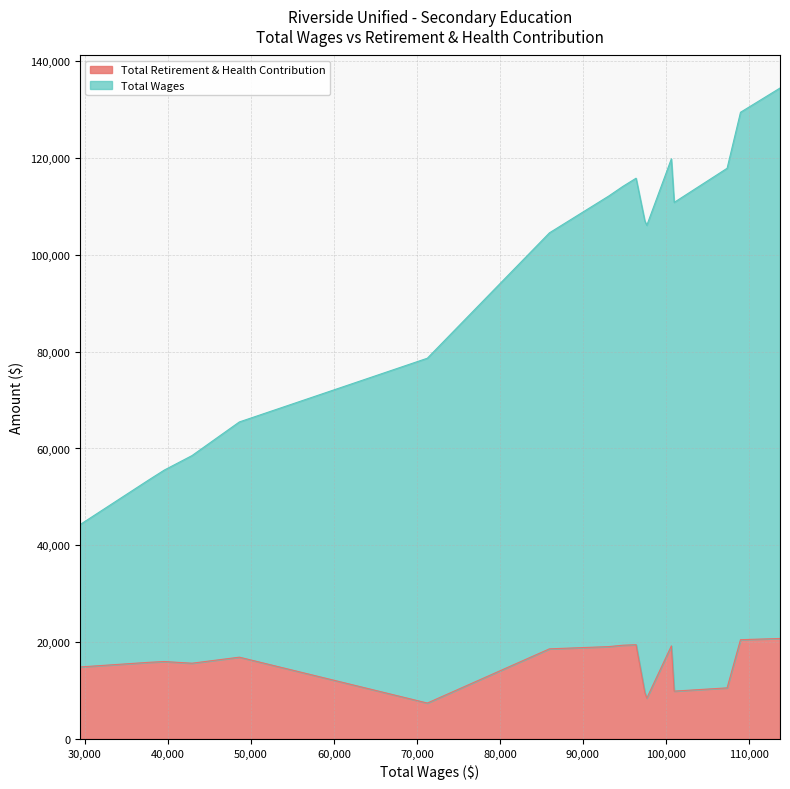

What is the smallest value displayed?

7397